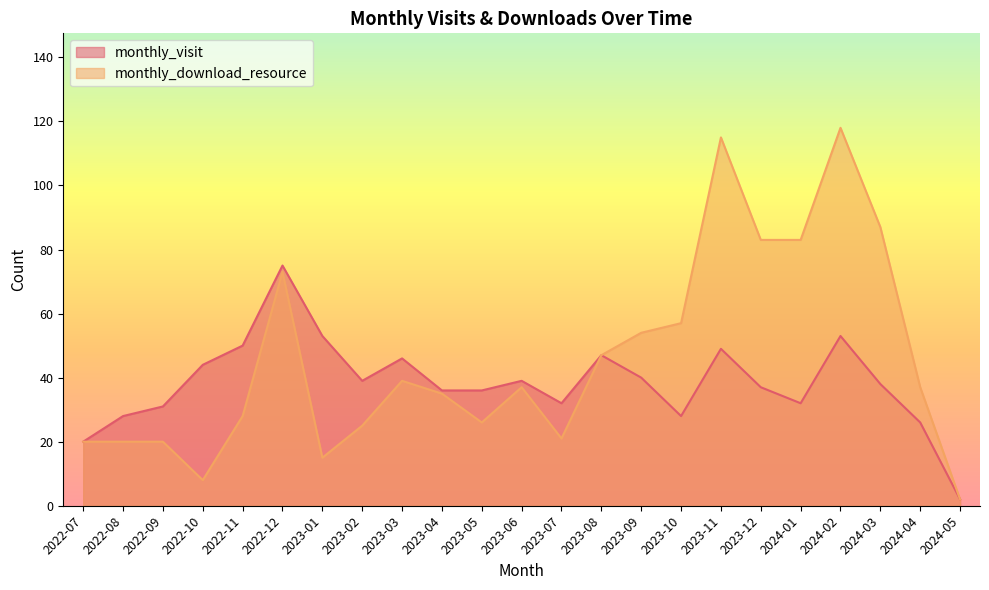

The value of monthly_visit at 2023-10 is 28. True or false?

True